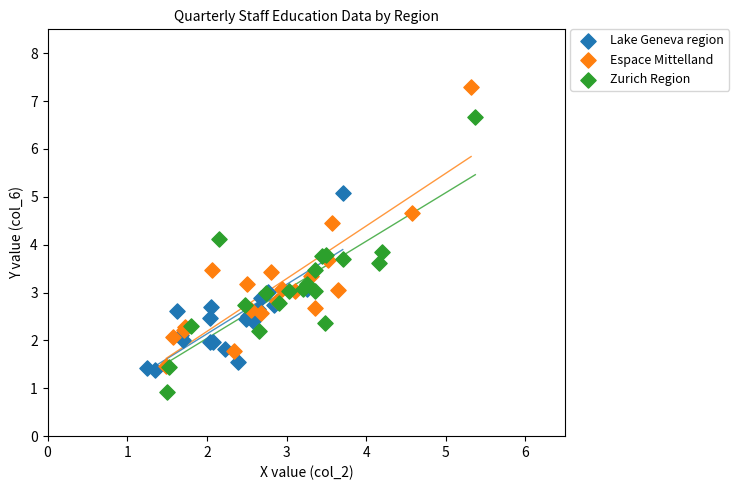

Which series has the widest spread of Y values?

Espace Mittelland